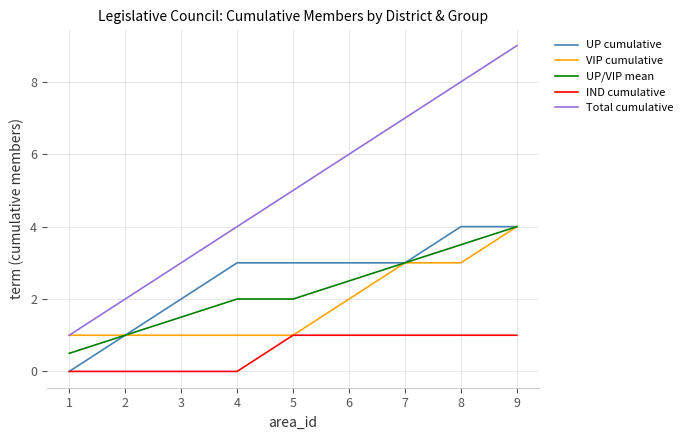

True or false: IND cumulative and UP/VIP mean cross at least once.

False